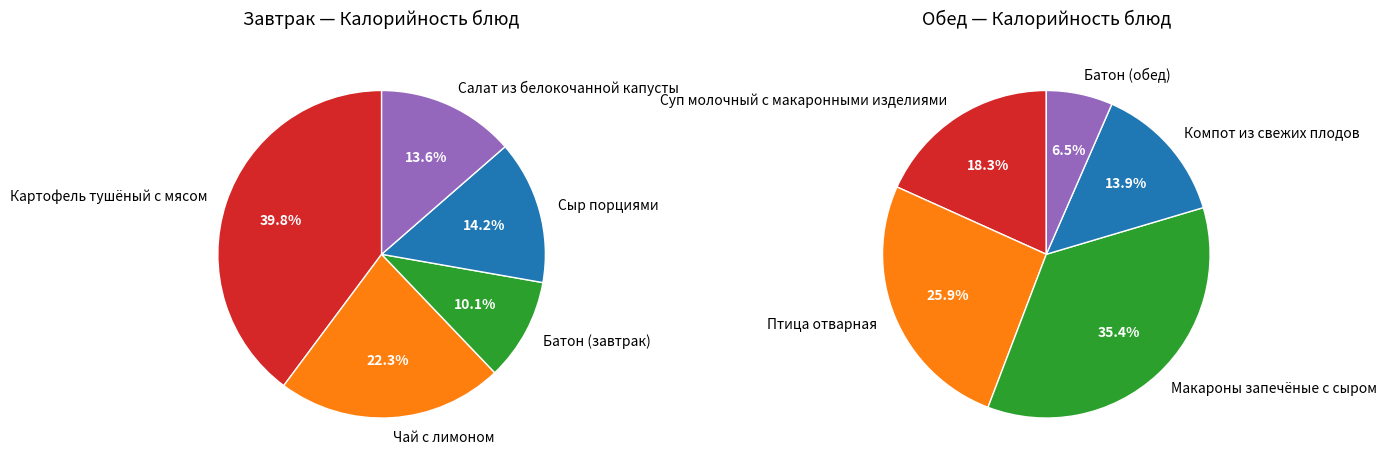

How many slices are in this pie chart?

5